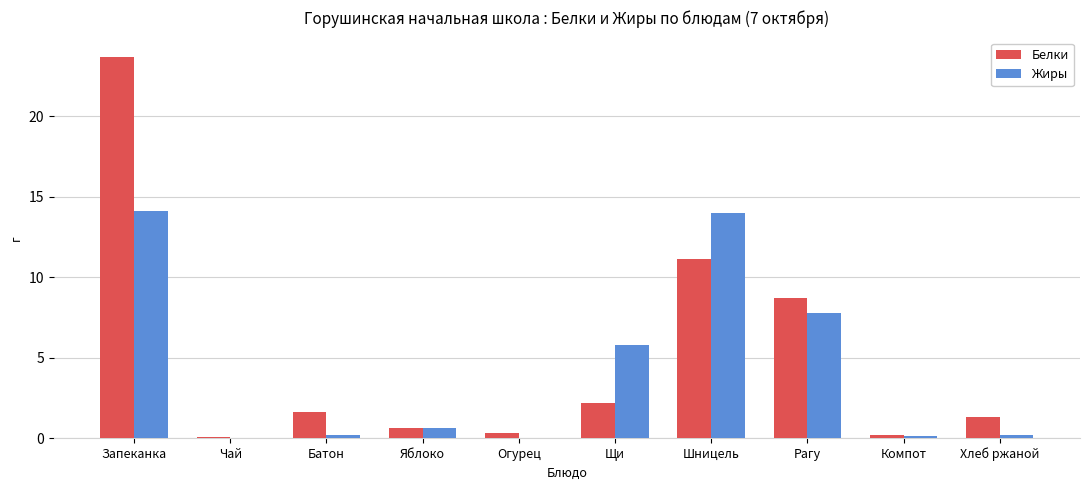

What are all the series names shown in the legend?

Белки, Жиры